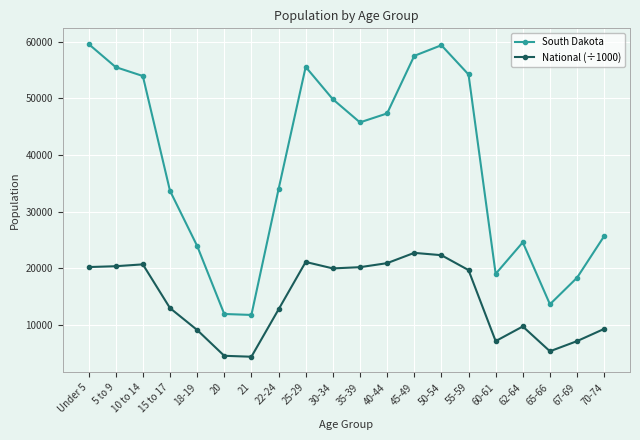

What is the label of the 6th point from the left?

20